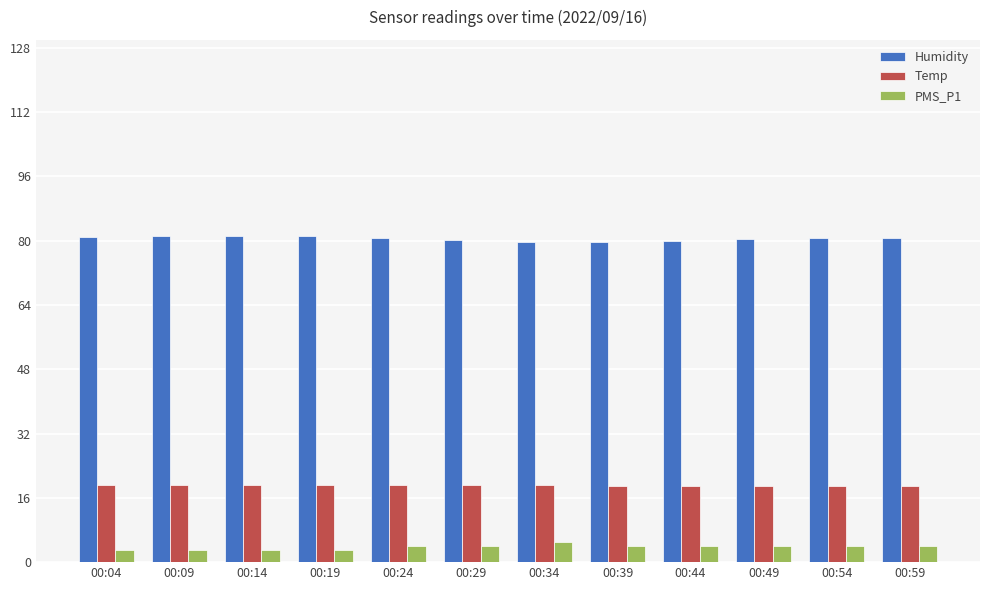

What is the spread (max minus min) of values at 00:29?

76.1